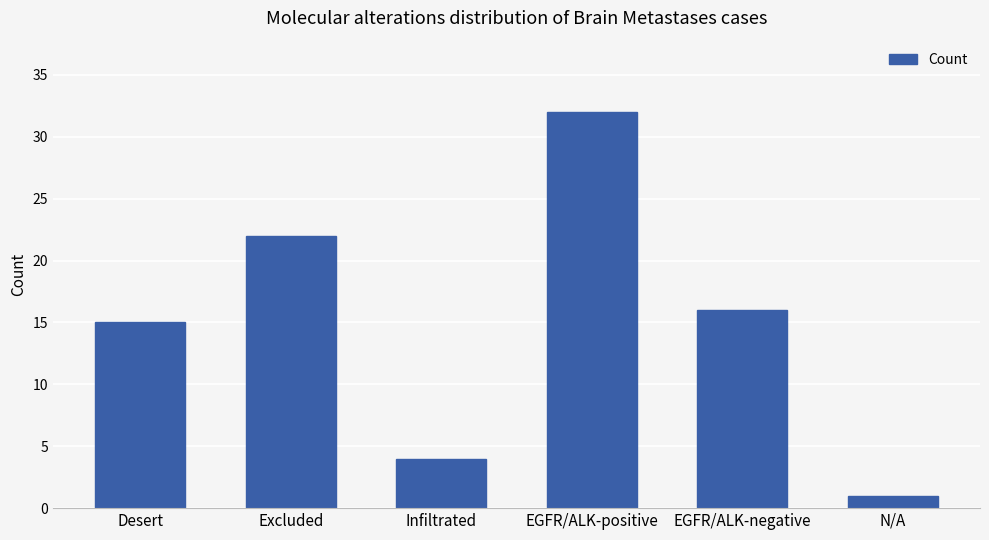

The chart shows a value of 4 at Infiltrated. True or false?

True